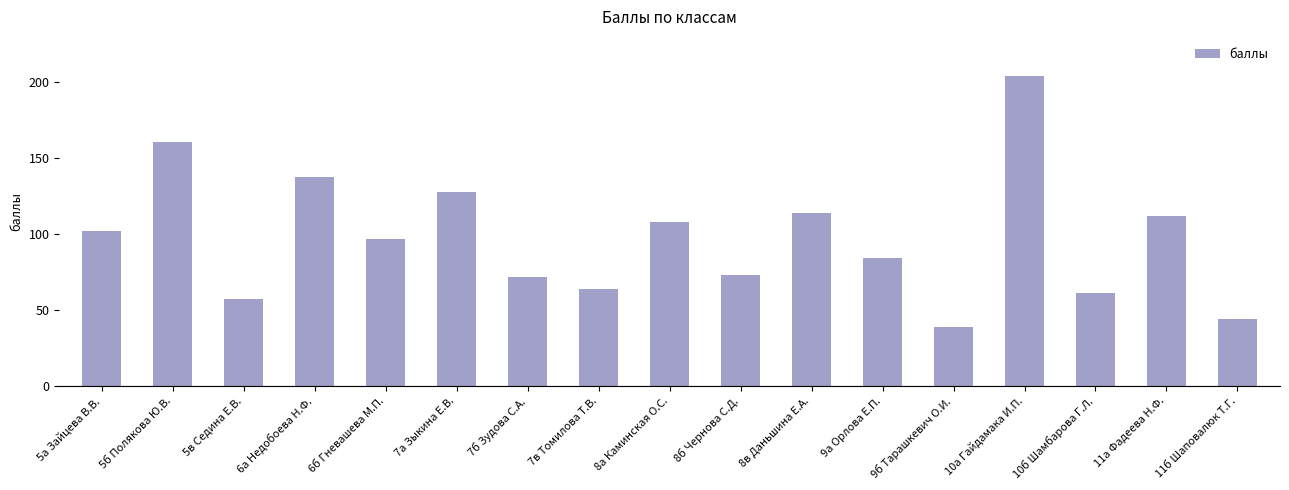

What value does the data have at 9б Тарашкевич О.И.?

39